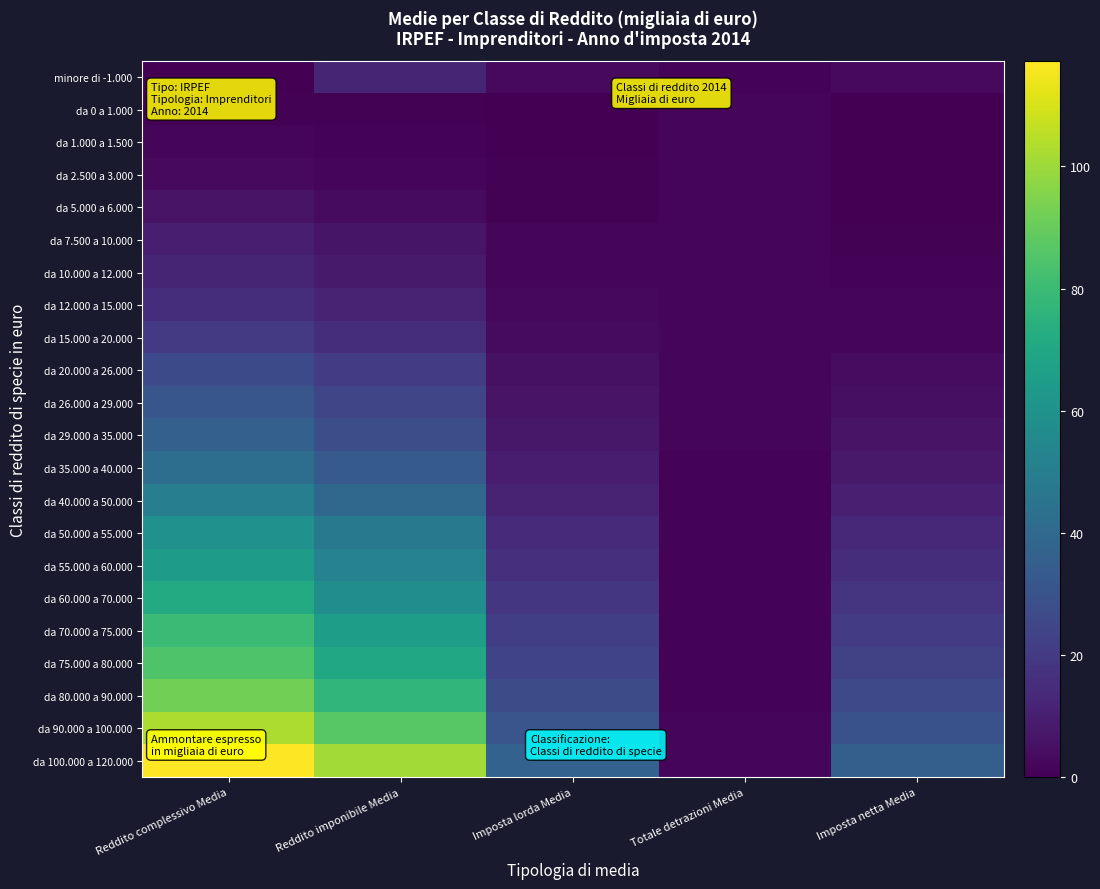

Which series has the largest range (max minus min)?

da 100.000 a 120.000